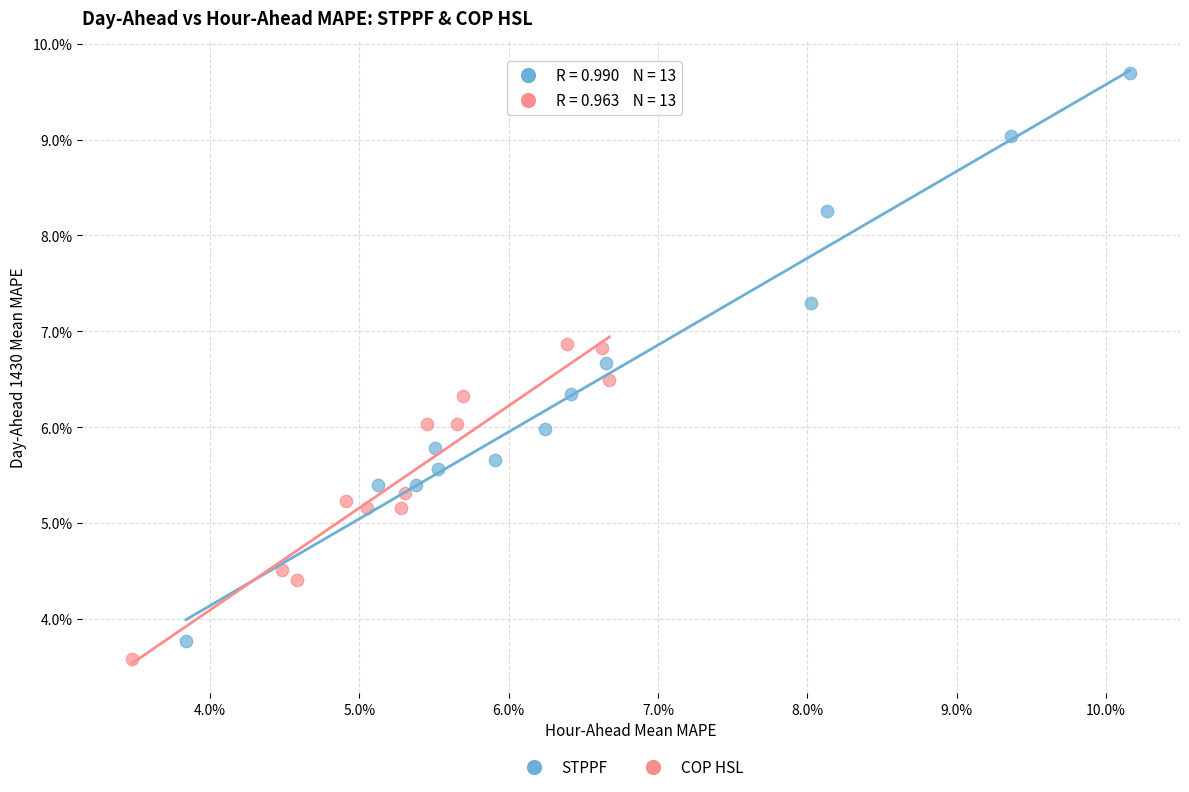

What are all the series names shown in the legend?

STPPF, COP HSL